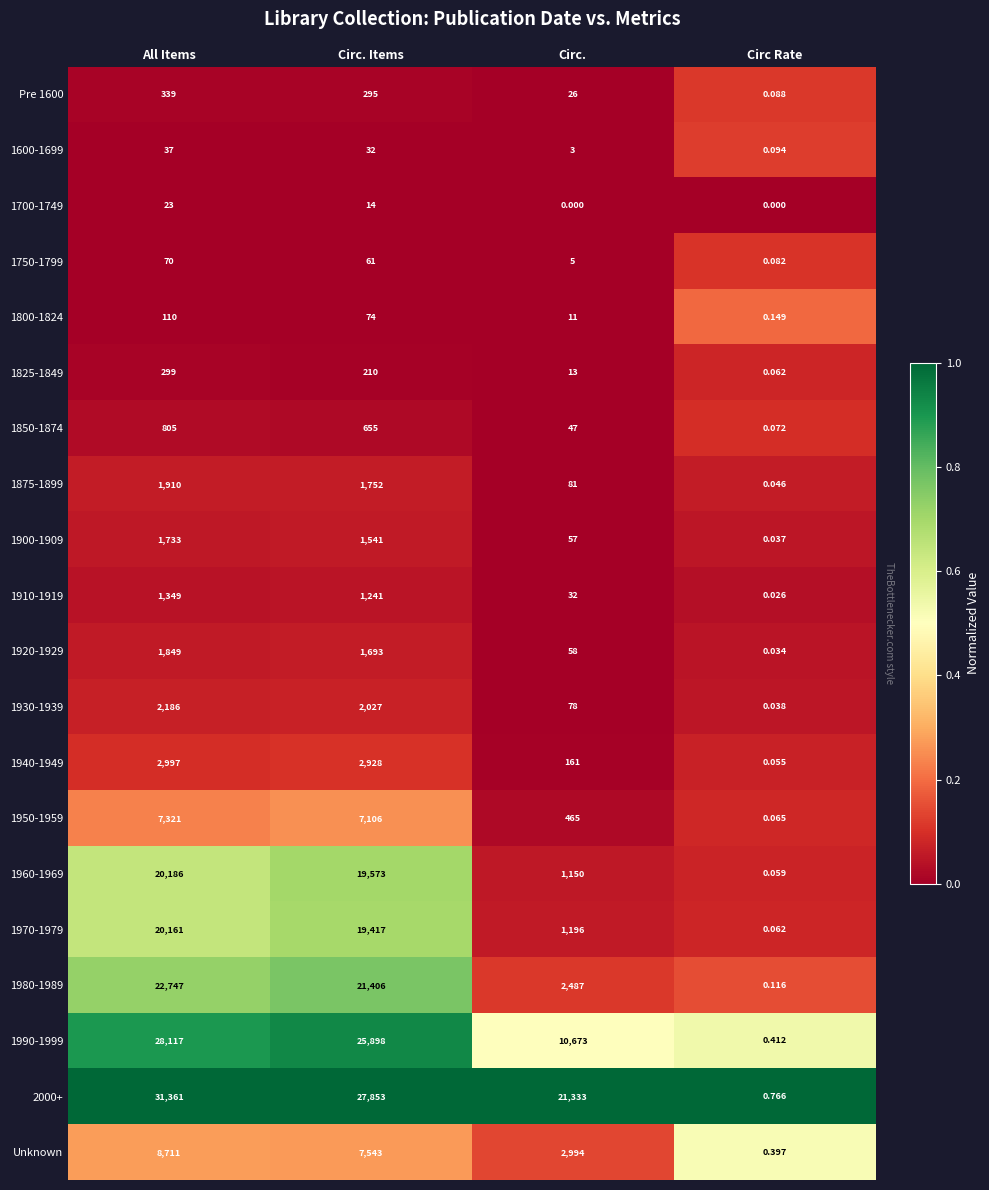

Which series has the widest spread of values?

2000+